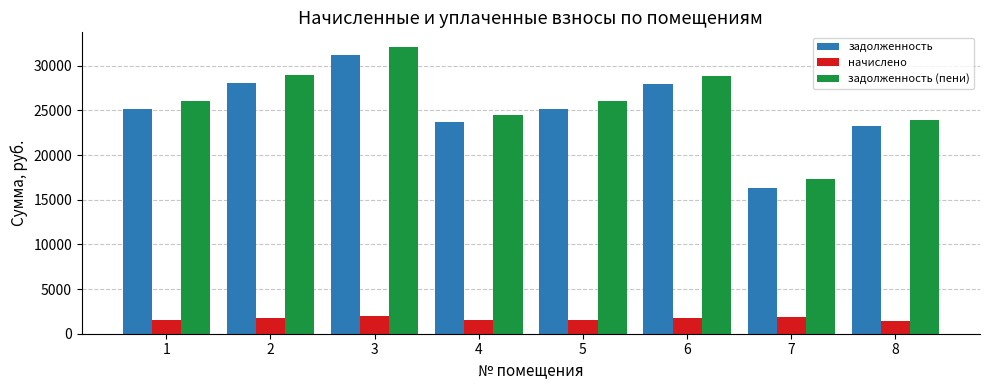

What is the average value of the задолженность series?

25108.3